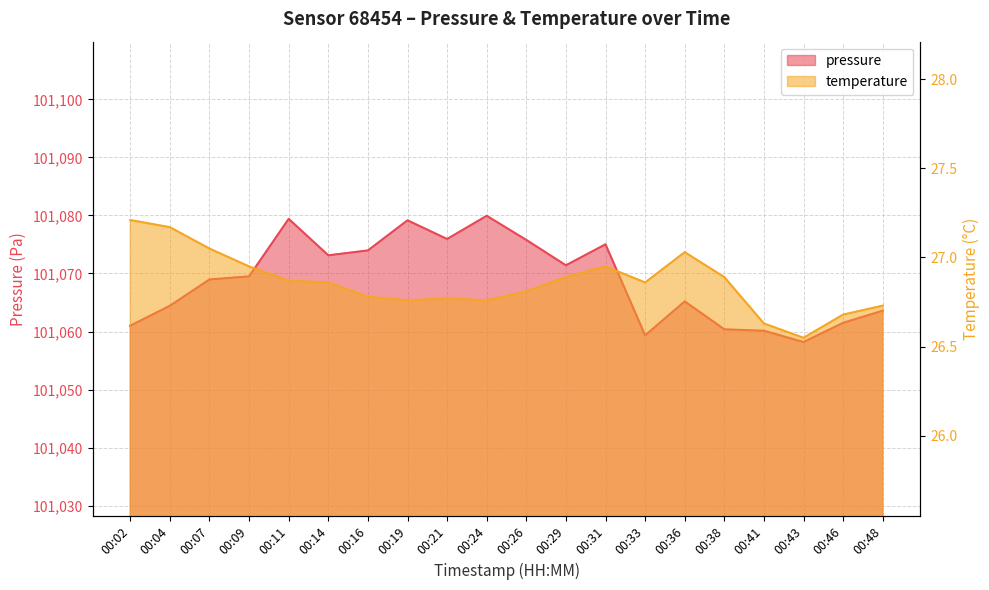

List the labels in order of pressure value, smallest first.

00:43, 00:33, 00:41, 00:38, 00:02, 00:46, 00:48, 00:04, 00:36, 00:07, 00:09, 00:29, 00:14, 00:16, 00:31, 00:26, 00:21, 00:19, 00:11, 00:24